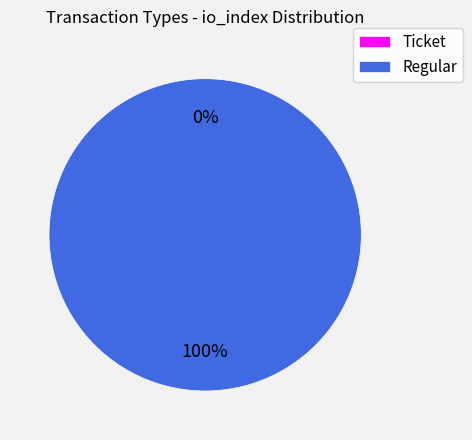

Which category accounts for the majority?

Regular (io_index=1)